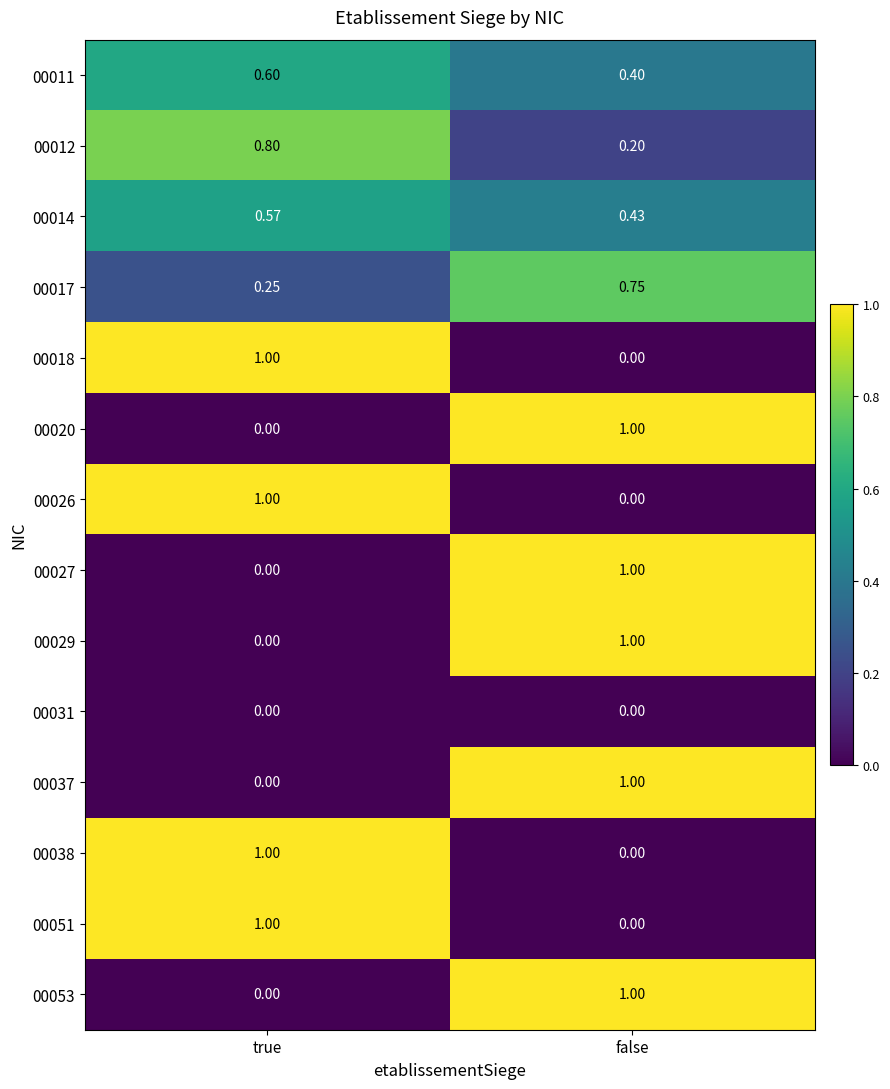

Where is 00029 nearest to the value 0?

true